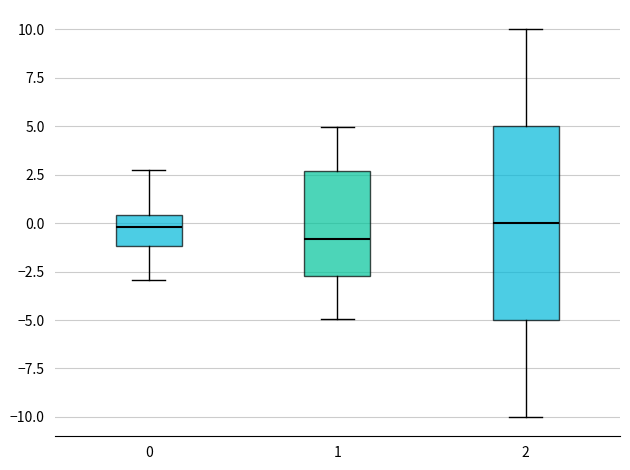

Reading left to right, transcribe this box plot: for each box, give where its median line is, the range the box spans, and where its two whiskers end, as read against the y-axis. The values are not printed on the chart, so give them approximately, as read against the axis.

0: median 0.0, box -1.0 to 0.5, whiskers -3.0 to 2.5
1: median -1.0, box -2.5 to 2.5, whiskers -5.0 to 5.0
2: median 0.0, box -5.0 to 5.0, whiskers -10.0 to 10.0